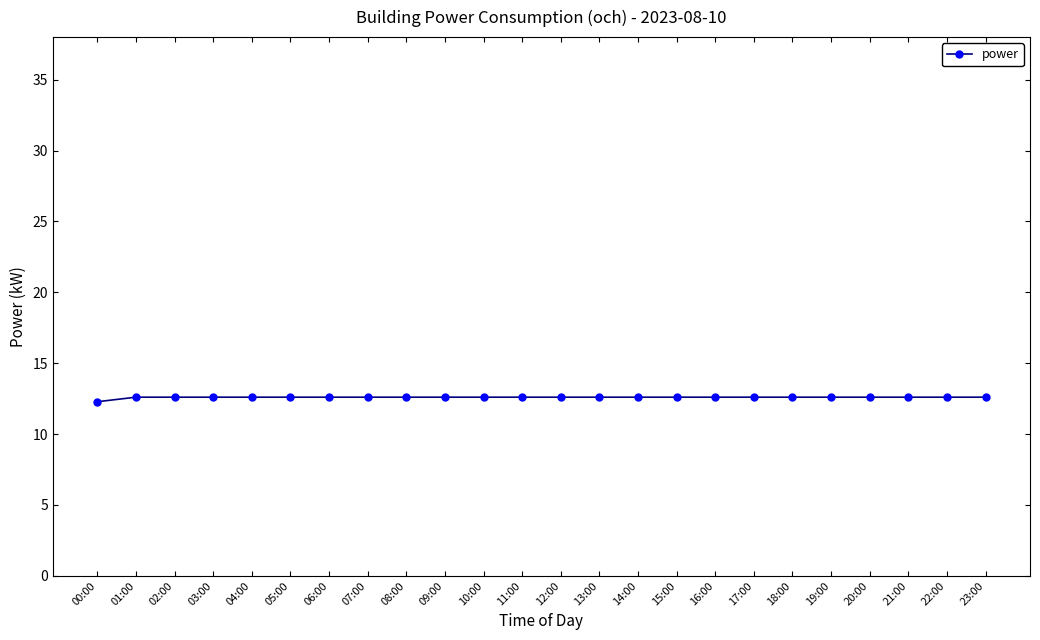

Reading left to right, extract all data points from this chart.

12.3	12.6	12.6	12.6	12.6	12.6	12.6	12.6	12.6	12.6	12.6	12.6	12.6	12.6	12.6	12.6	12.6	12.6	12.6	12.6	12.6	12.6	12.6	12.6